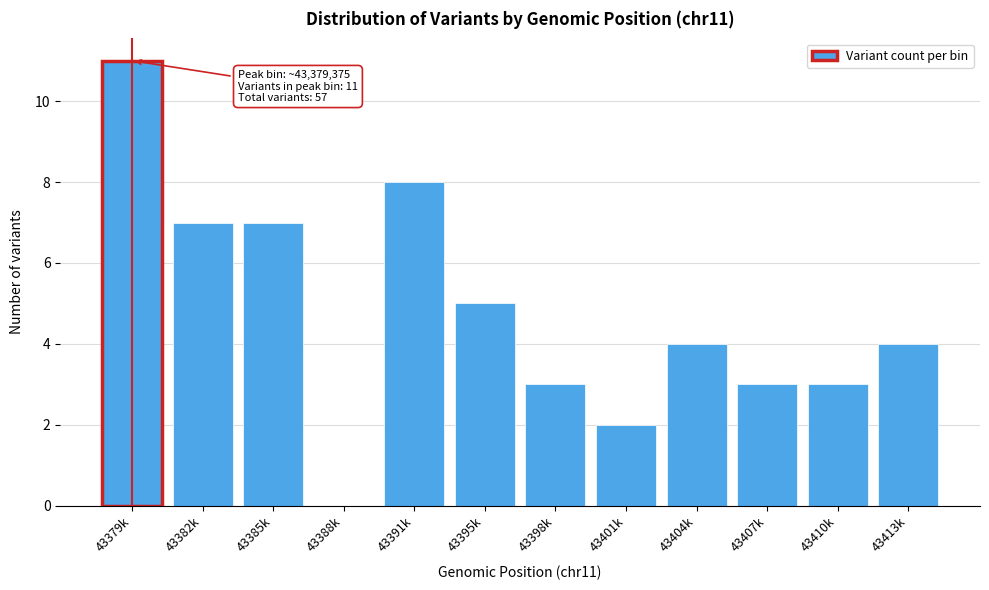

Reading left to right, transcribe all the data shown in this chart.

43379k=11	43382k=7	43385k=7	43388k=0	43391k=8	43395k=5	43398k=3	43401k=2	43404k=4	43407k=3	43410k=3	43413k=4